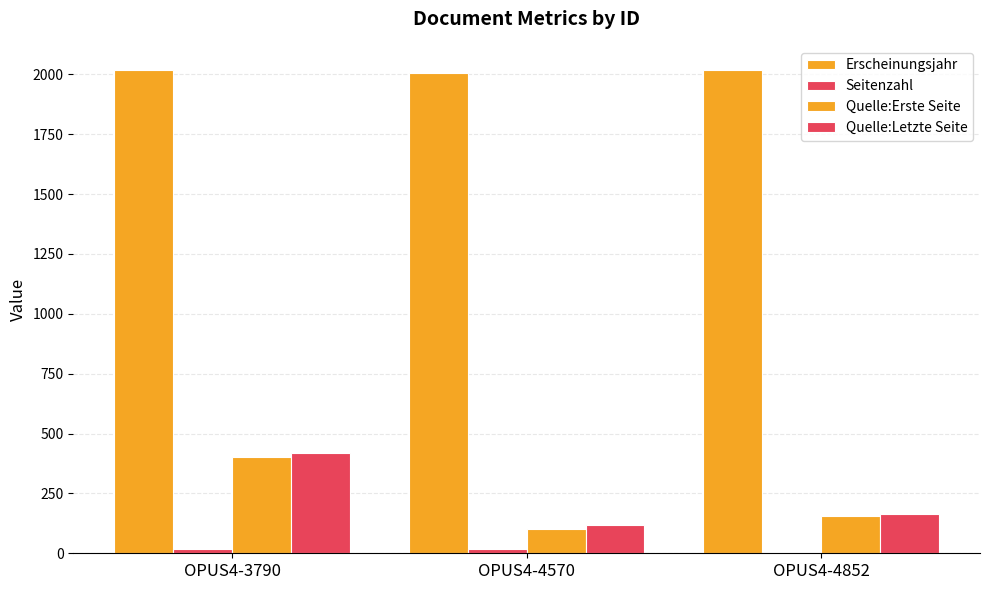

What is the average value of the Seitenzahl series?

13